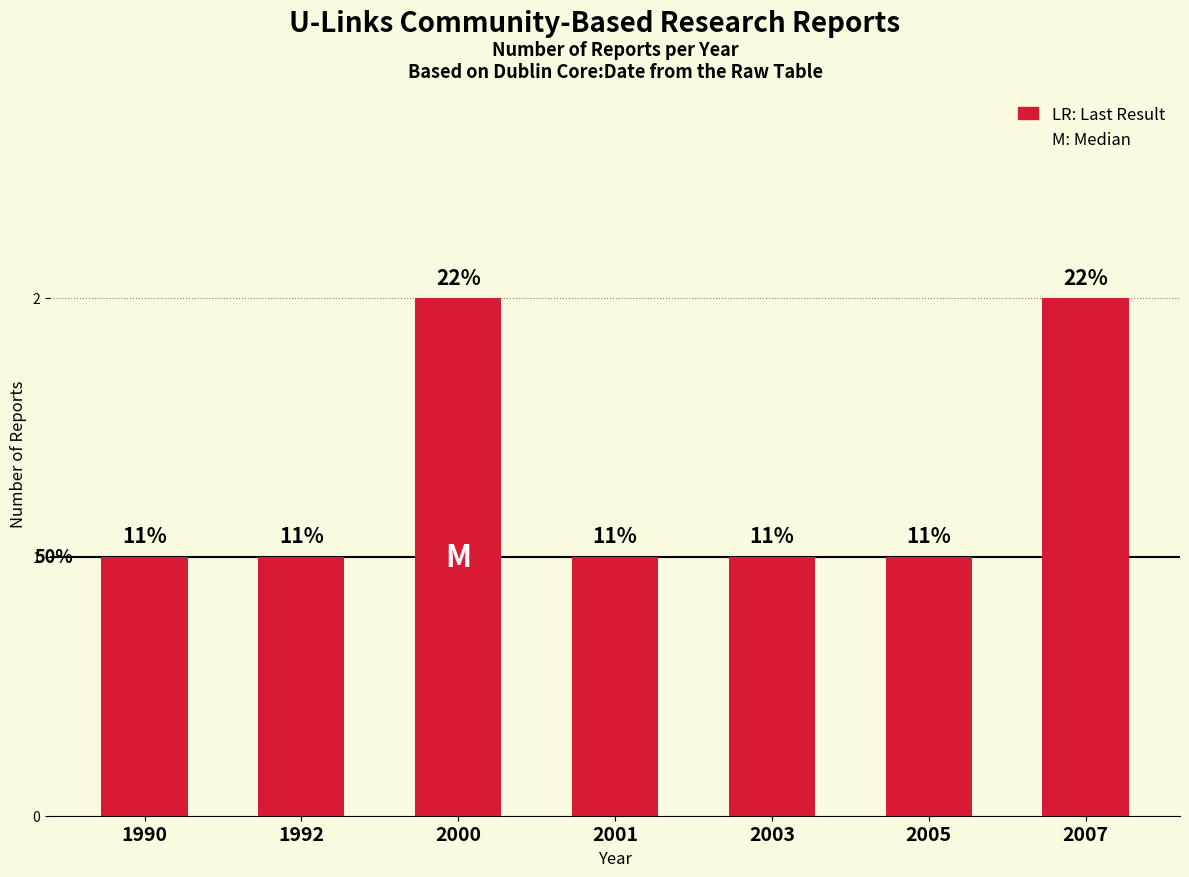

Are the bars horizontal?

No